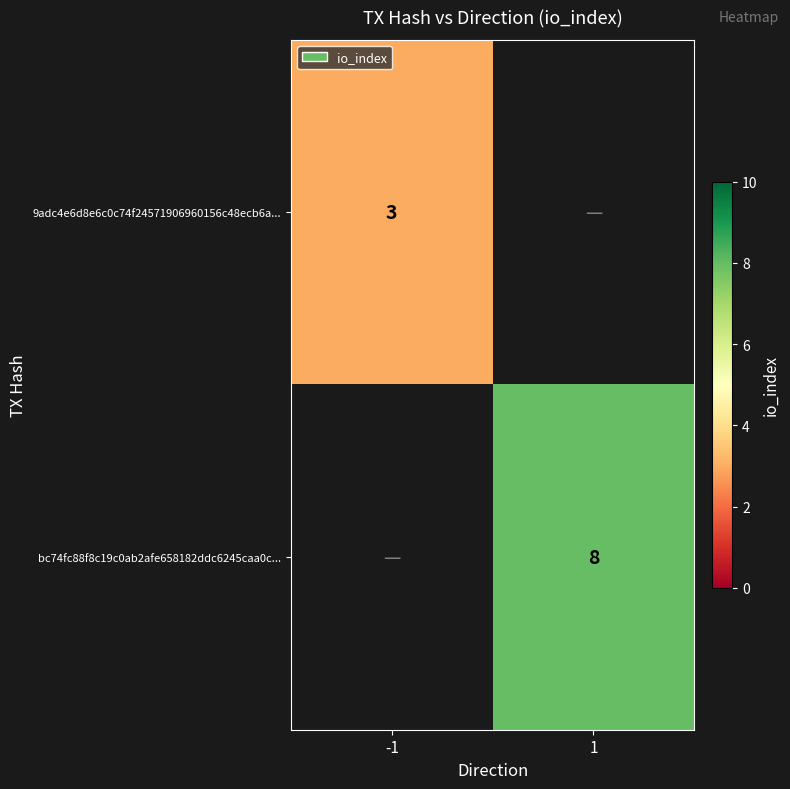

Is it true that bc74fc88f8c19c0ab2afe658182ddc6245caa0c... equals 14 at 1?

False